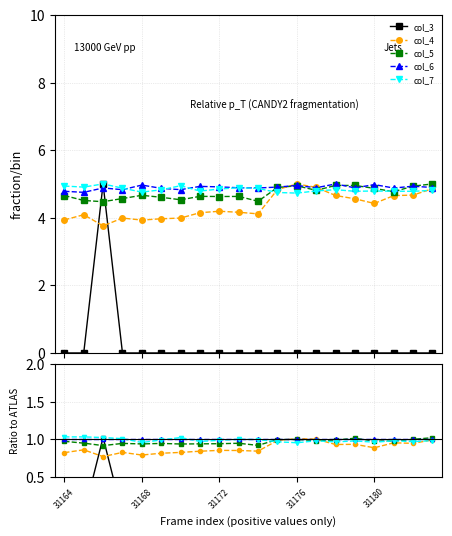

What value does the col_6 series have at 31172?

1.0